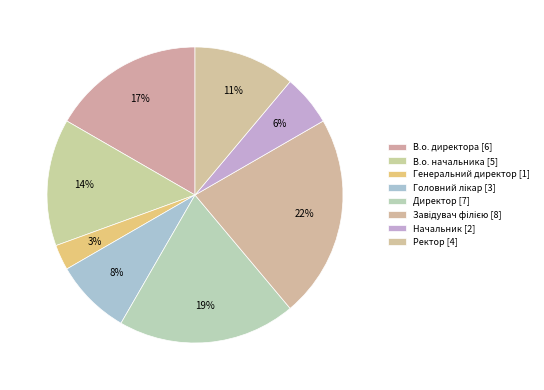

Rank the categories by value from lowest to highest.

Генеральний директор, Начальник, Головний лікар, Ректор, В.о. начальника, В.о. директора, Директор, Завідувач філією